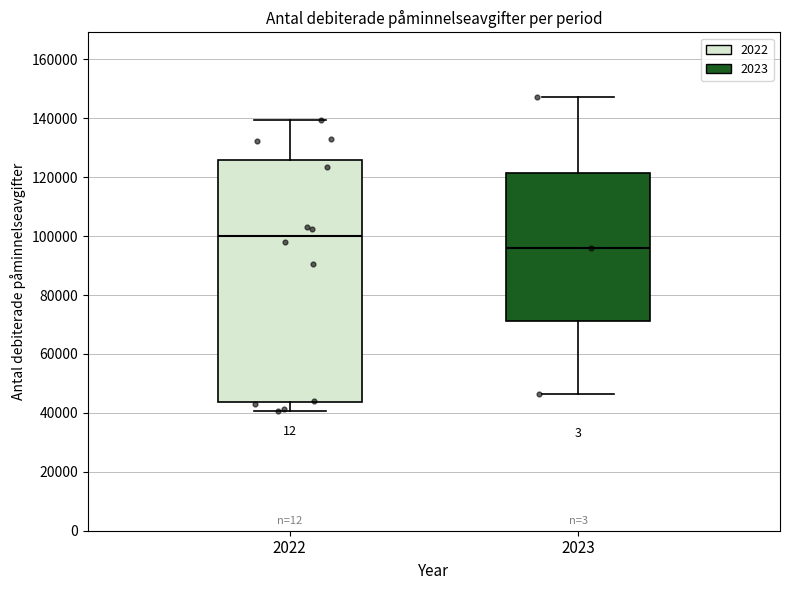

Which box's median line is the highest?

2022